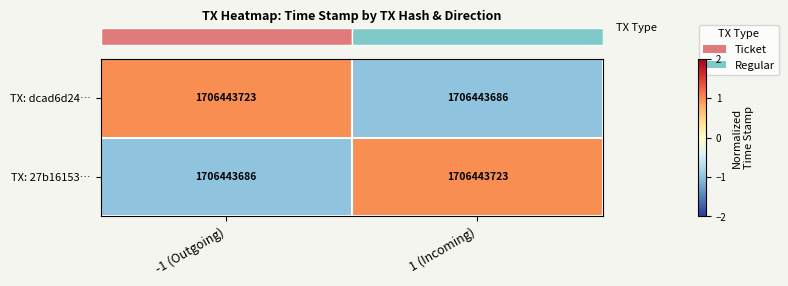

True or false: row_1 has a value of 1.0 at 1 (Incoming).

True